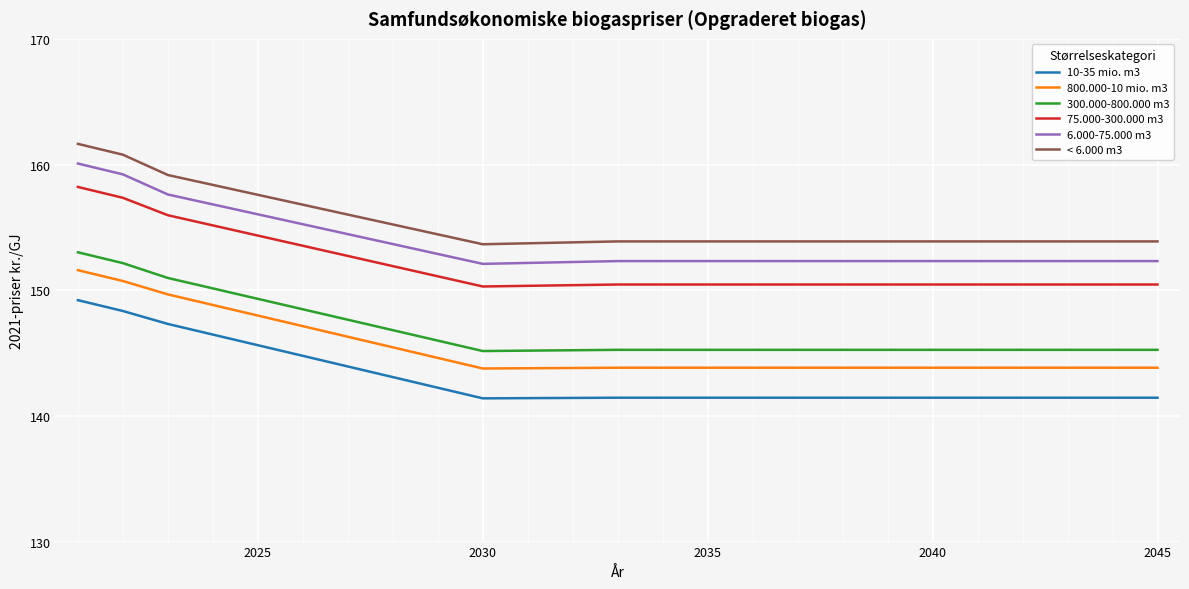

True or false: 6.000-75.000 m3 and 10-35 mio. m3 intersect in this chart.

False